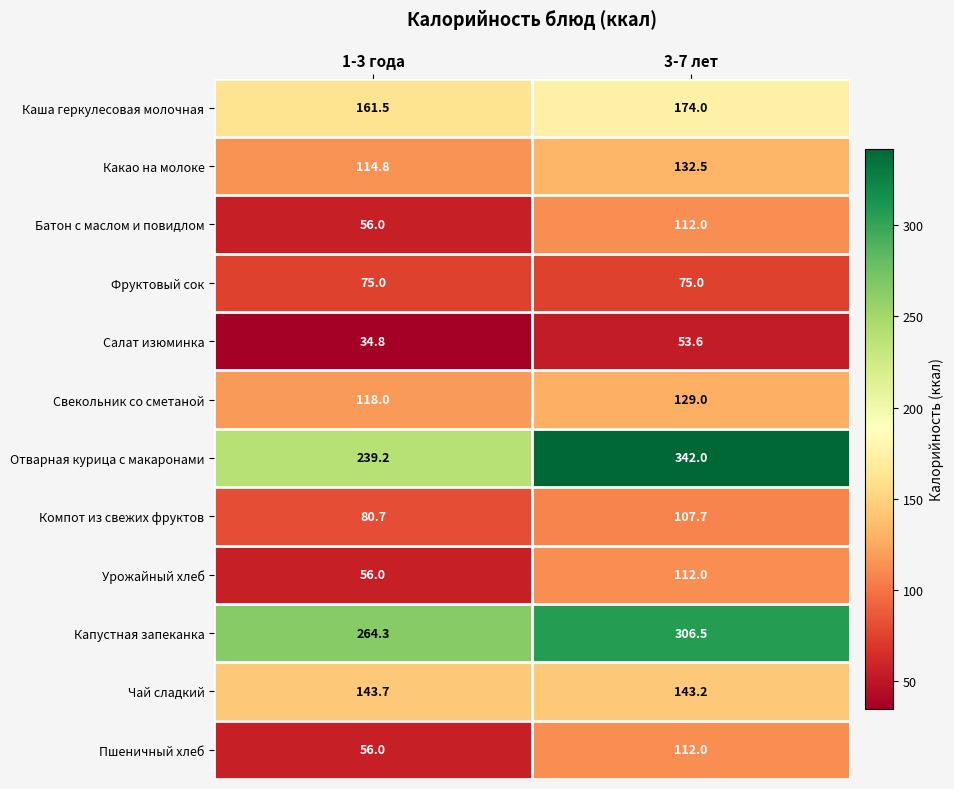

What is the maximum value shown in the chart?

342.0